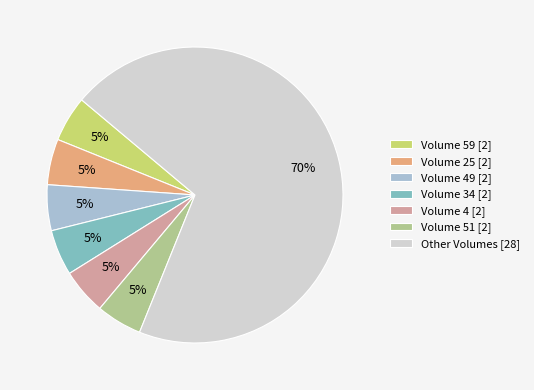

Approximately how many times larger is the value at Volume 51 [2] compared to Volume 49 [2]?

1.0